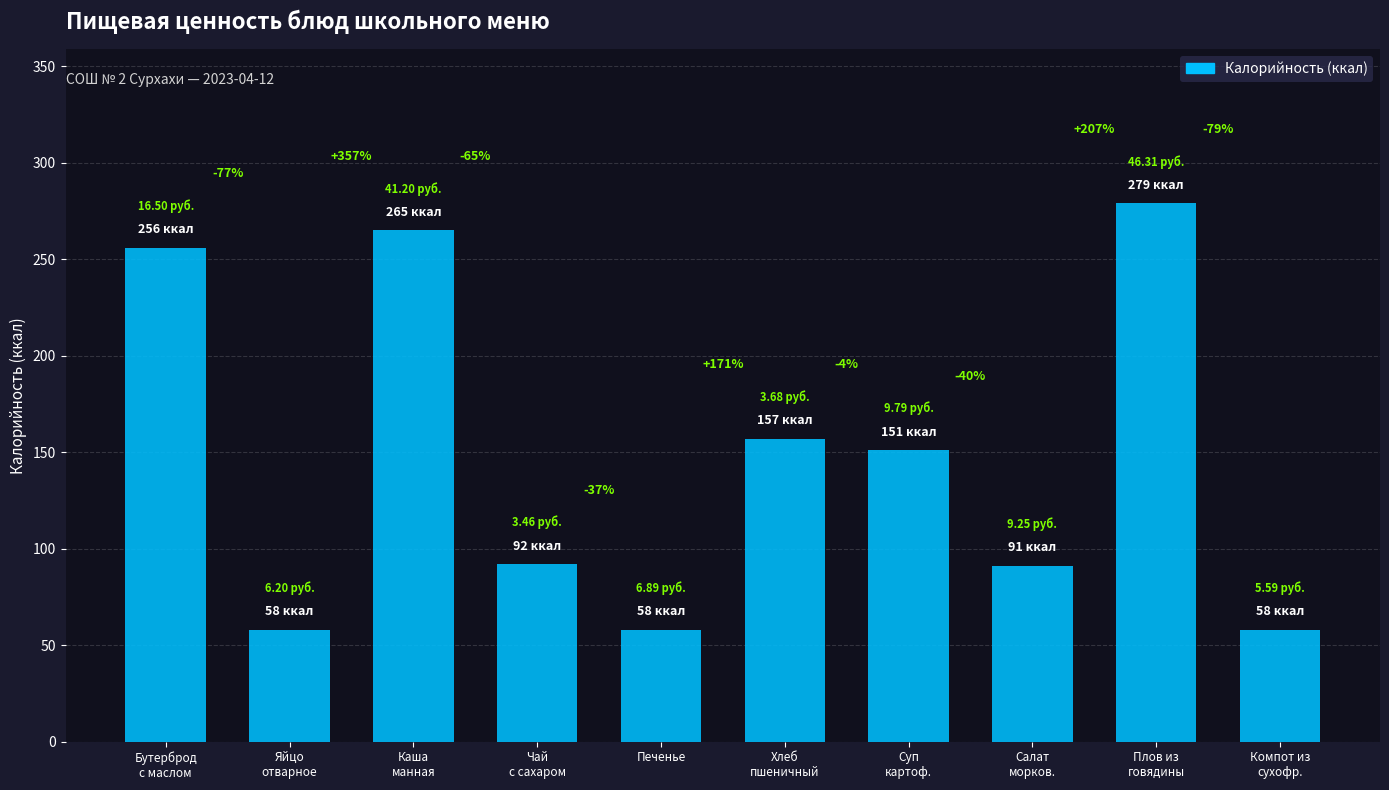

Does the chart contain any negative values?

No